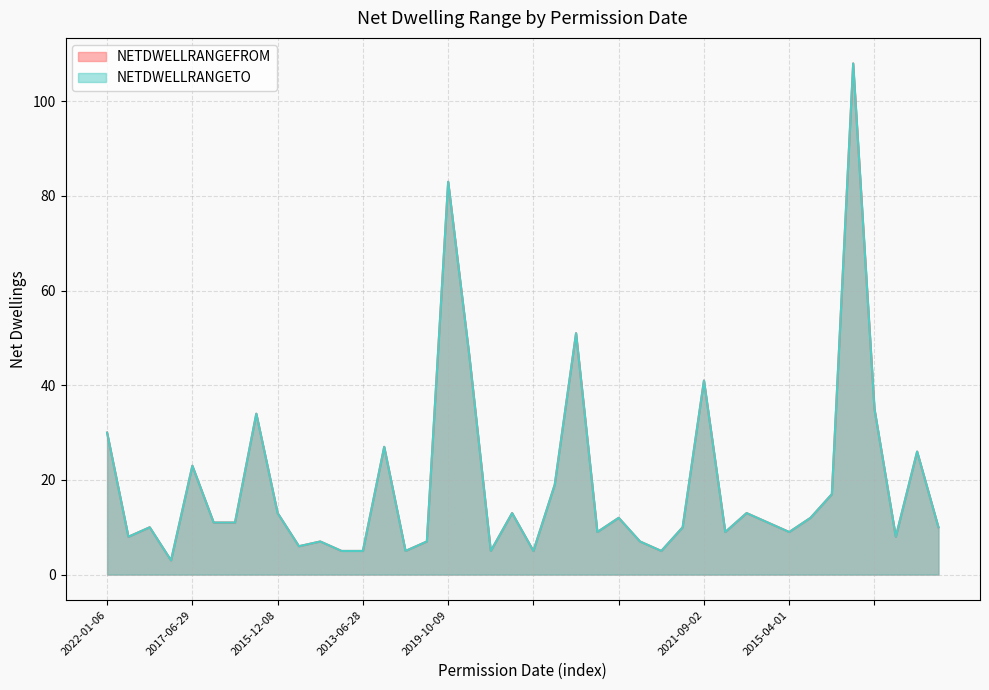

What is the label of the 7th point from the left?

2016-08-12